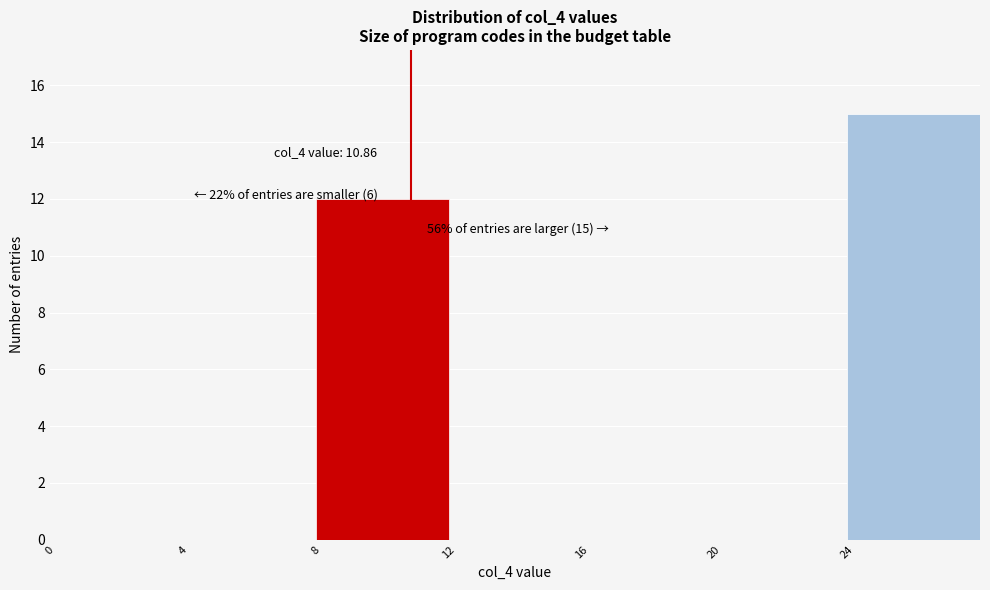

Over which range of the x-axis is the bar tallest?

24 to 28